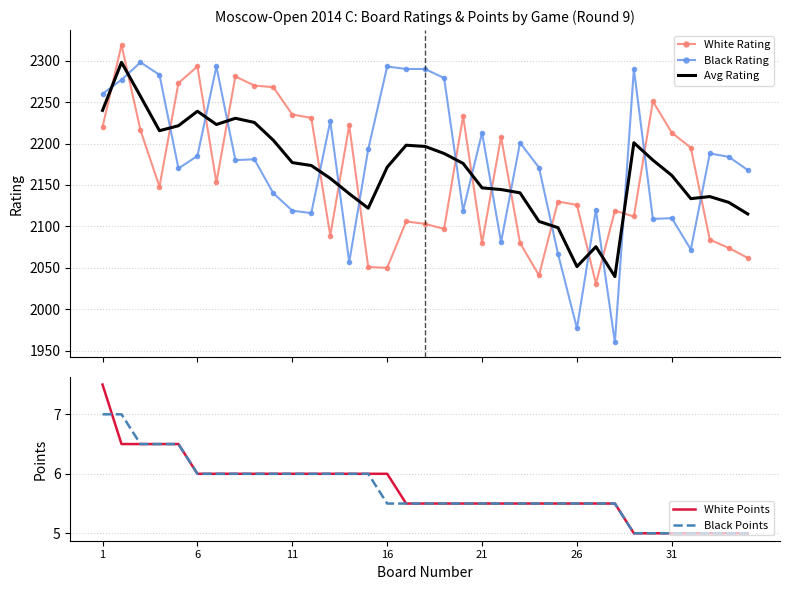

What is the highest value of the White Rating series?

2319.0